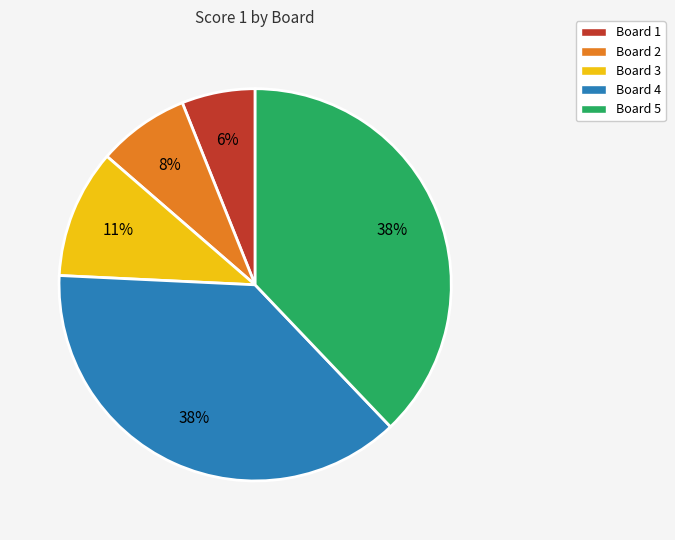

Is it true that Board 3 is 5% of the pie?

False